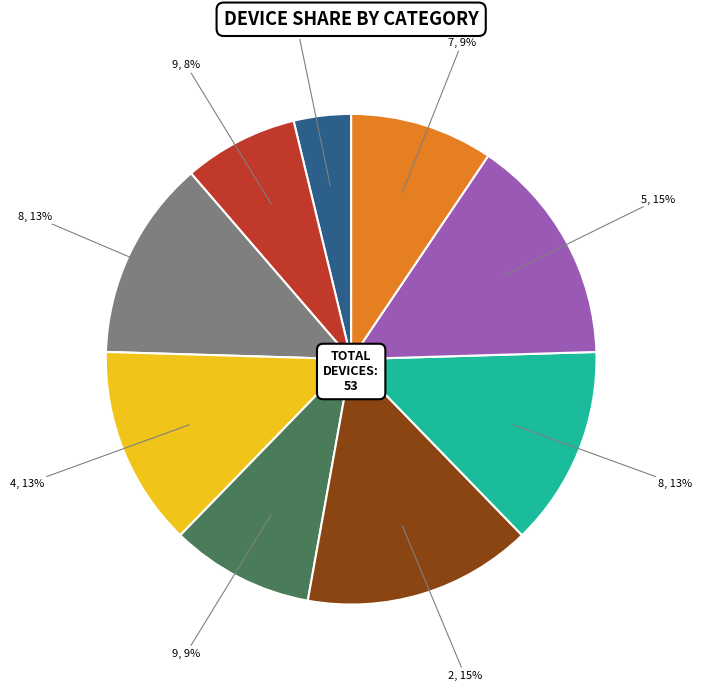

To the nearest percent, what is the average slice percentage?

11%